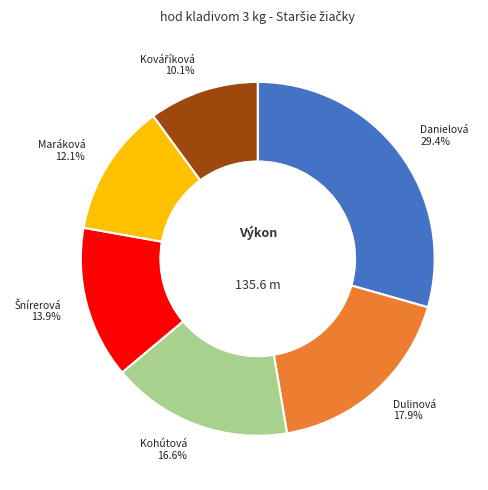

Is there a majority slice in this chart?

No